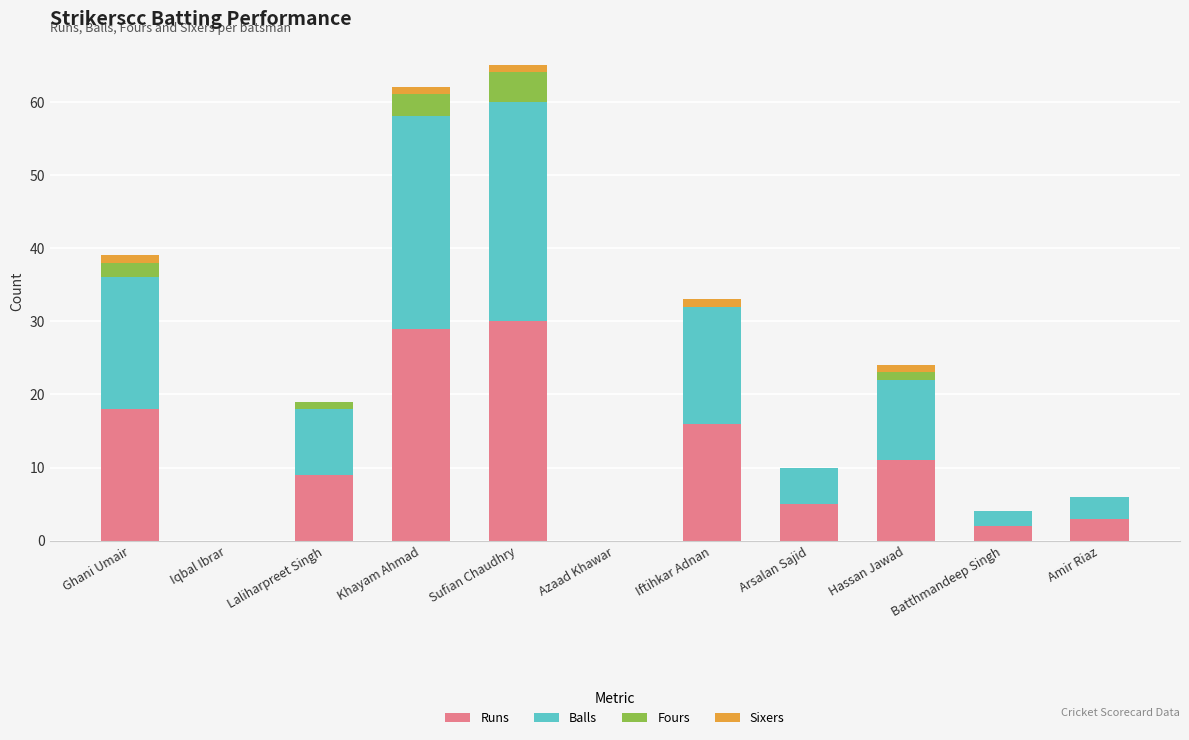

What is the sum of all Runs values?

123